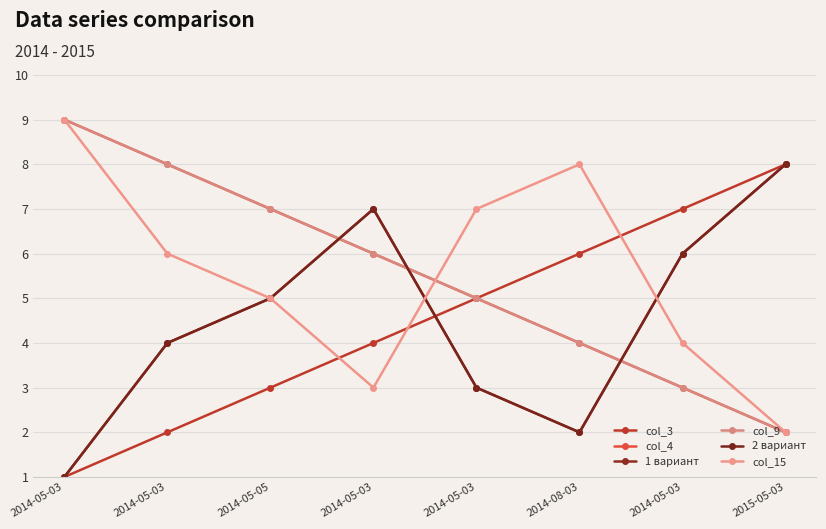

Does the chart have visible grid lines?

Yes